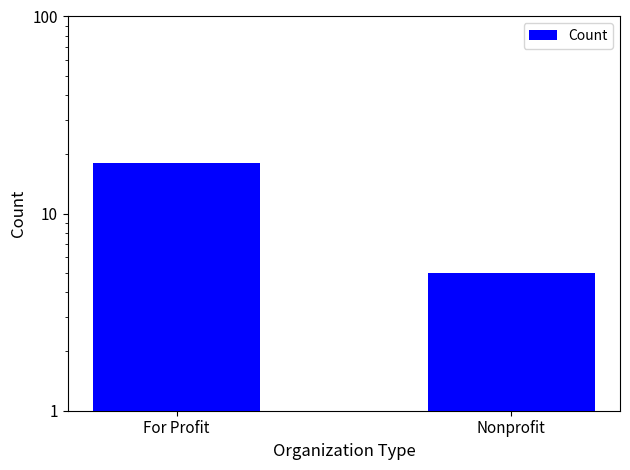

Reading right to left, list all the values displayed in this chart.

5	18